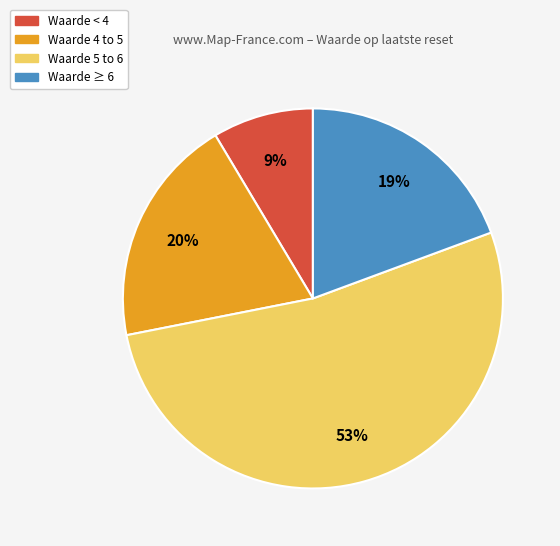

To the nearest percent, what is the average slice percentage?

25%